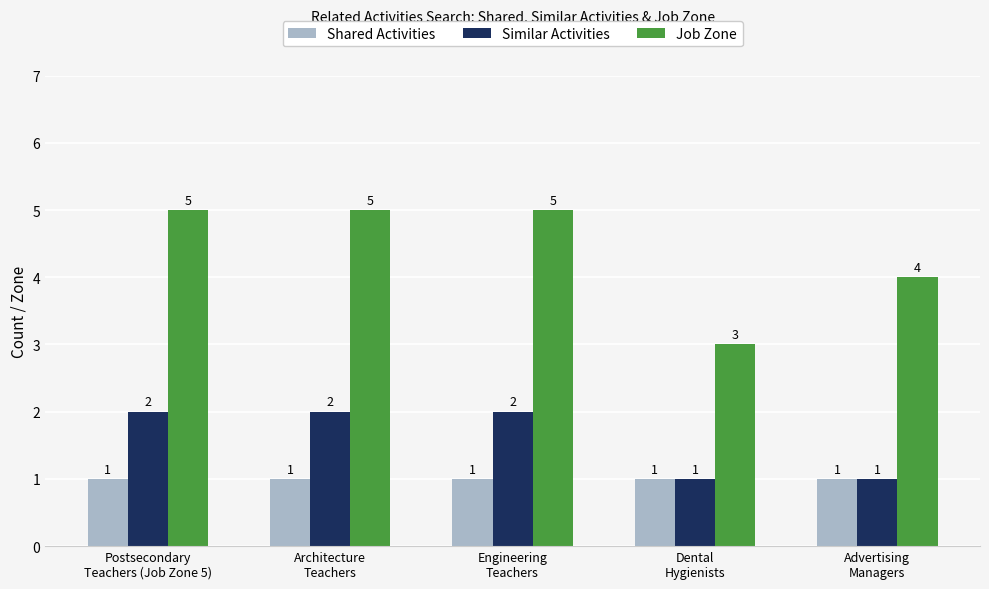

At how many categories does at least one series exceed 2?

5